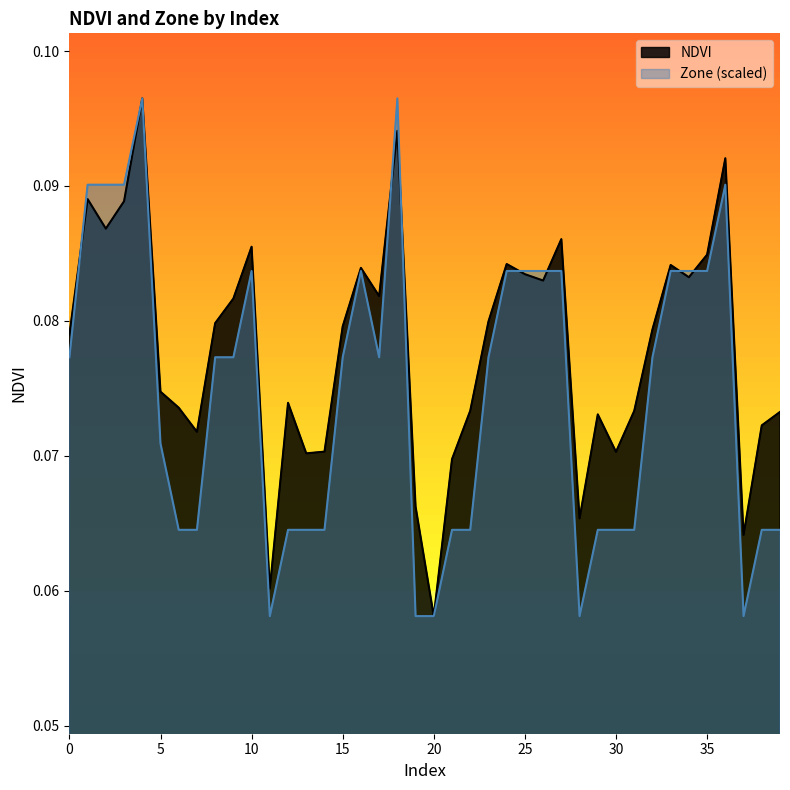

What is the average value of the Zone series?

0.1